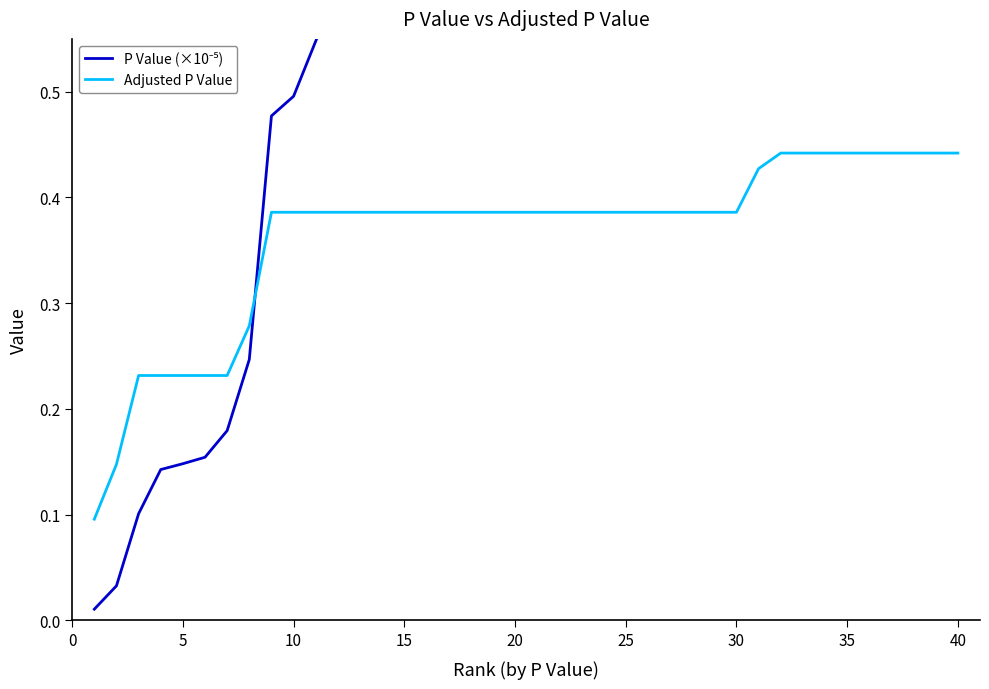

Is it true that Adjusted P Value equals 0.1 at 20?

False